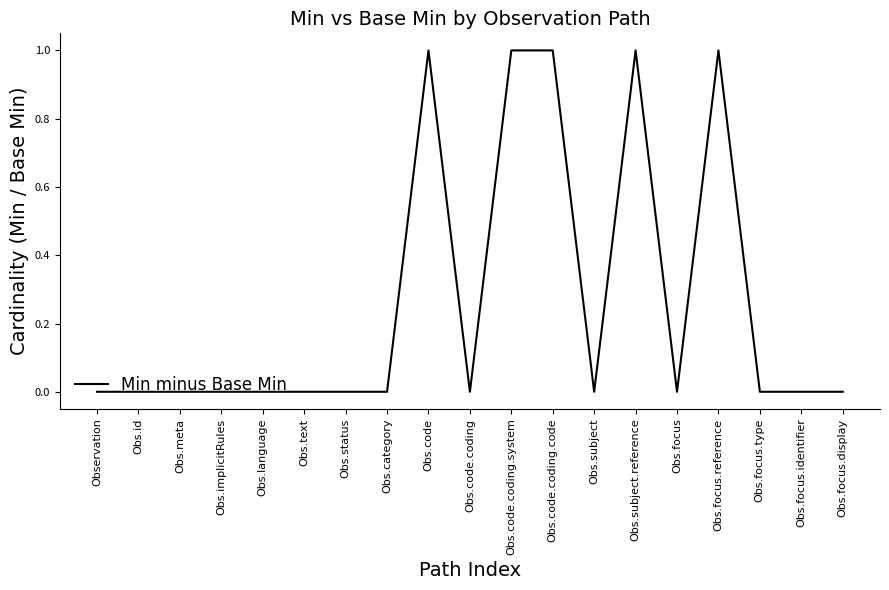

True or false: the data has more than 1 interior local peaks.

True